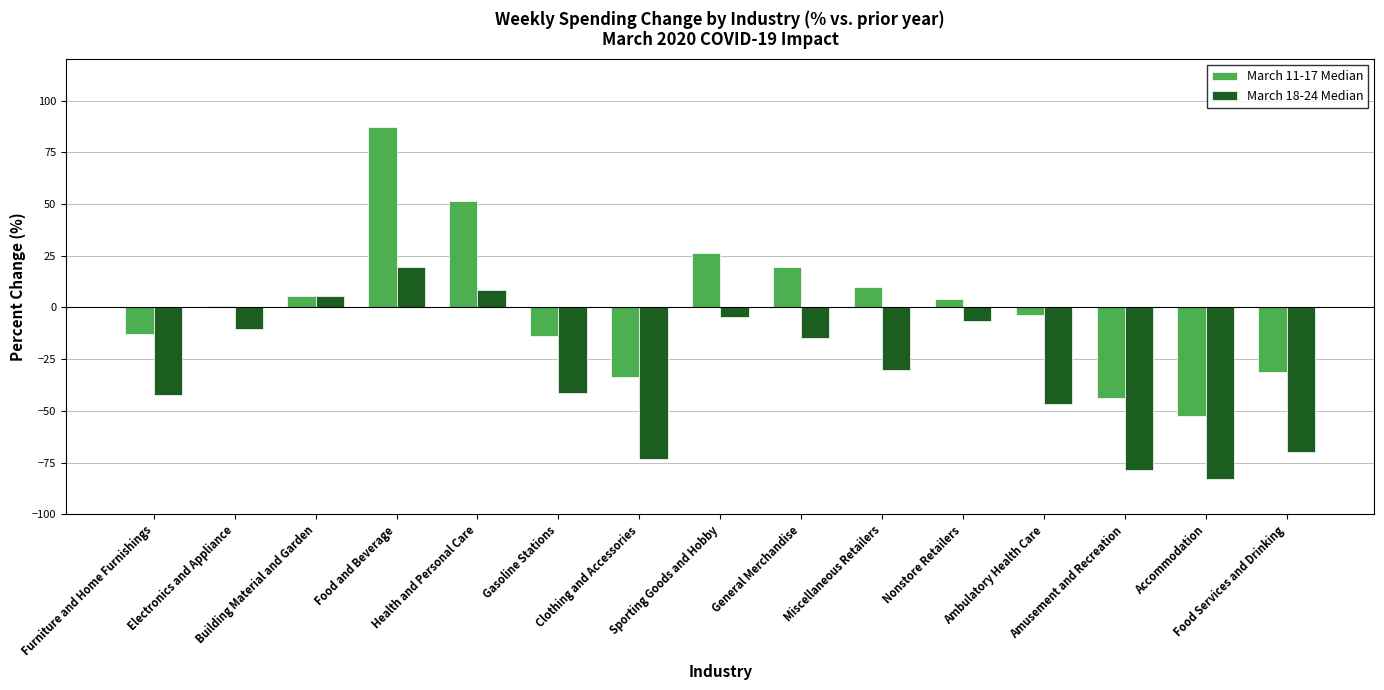

At which category does the chart reach its minimum across all series?

Accommodation